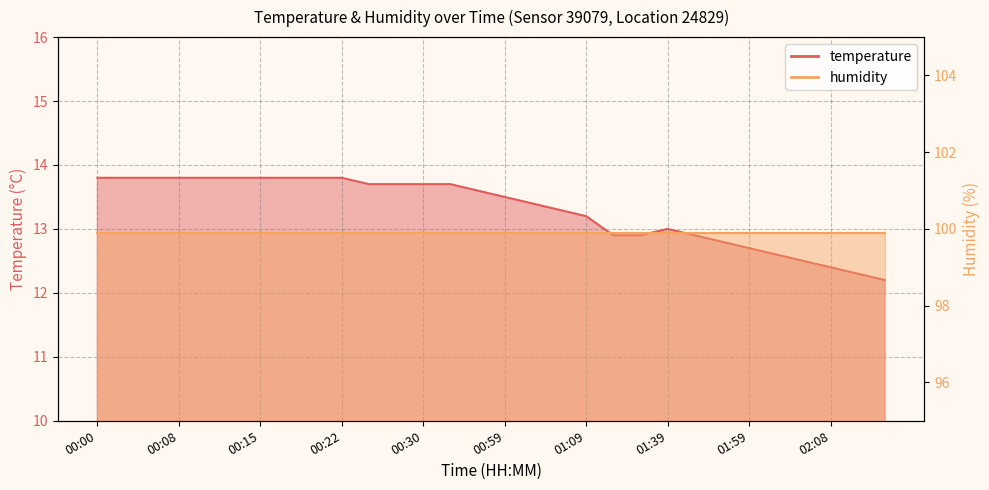

Reading left to right, list all the values displayed in this chart.

00:00=13.8	00:03=13.8	00:05=13.8	00:08=13.8	00:10=13.8	00:13=13.8	00:15=13.8	00:17=13.8	00:20=13.8	00:22=13.8	00:25=13.7	00:27=13.7	00:30=13.7	00:32=13.7	00:52=13.6	00:59=13.5	01:04=13.4	01:07=13.3	01:09=13.2	01:28=12.9	01:31=12.9	01:39=13.0	01:47=12.9	01:54=12.8	01:59=12.7	02:02=12.6	02:05=12.5	02:08=12.4	02:11=12.3	02:14=12.2